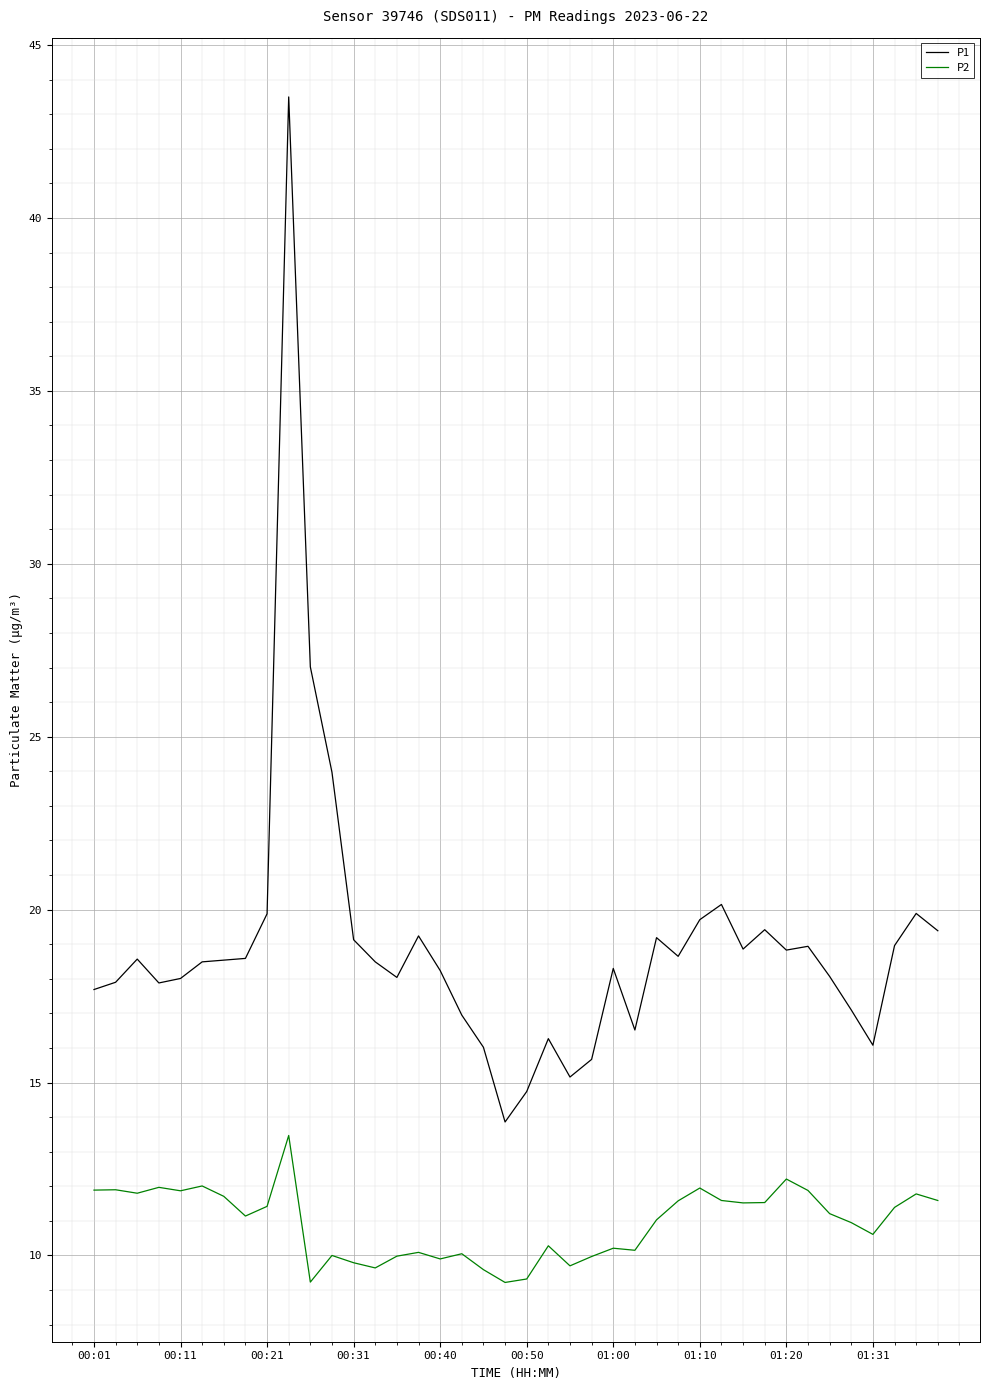

What is the lowest value of the P2 series?

9.2